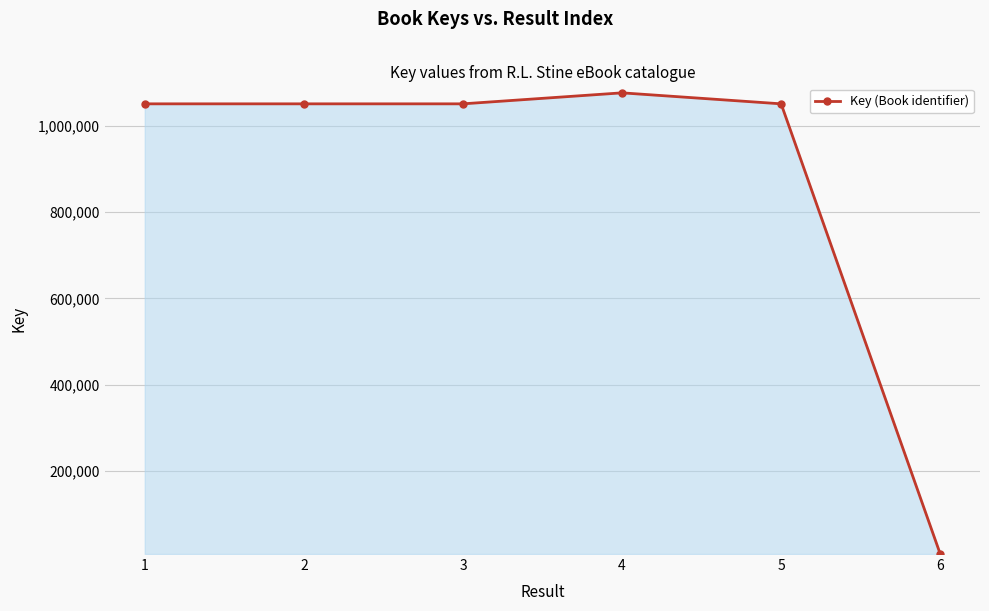

Is it true that the value at 3 is 1050828?

True